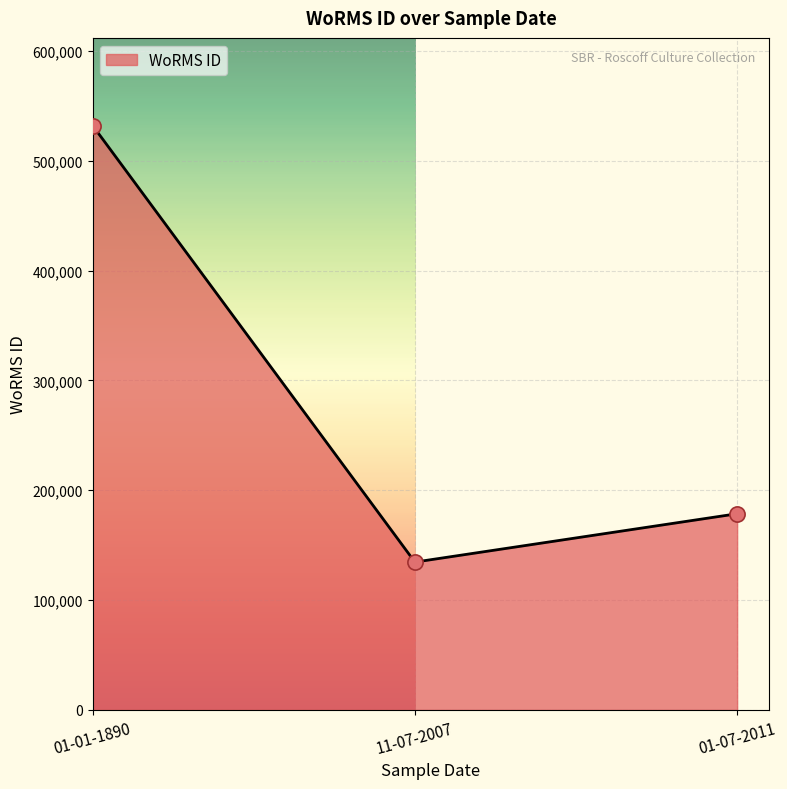

Approximately how many times larger is the value at 01-07-2011 compared to 01-01-1890?

0.3